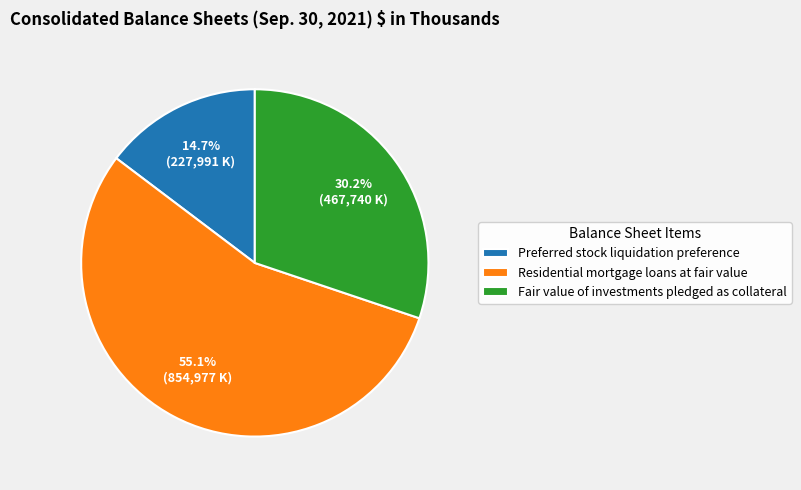

Does Residential mortgage loans at fair value represent more than half of the total?

Yes